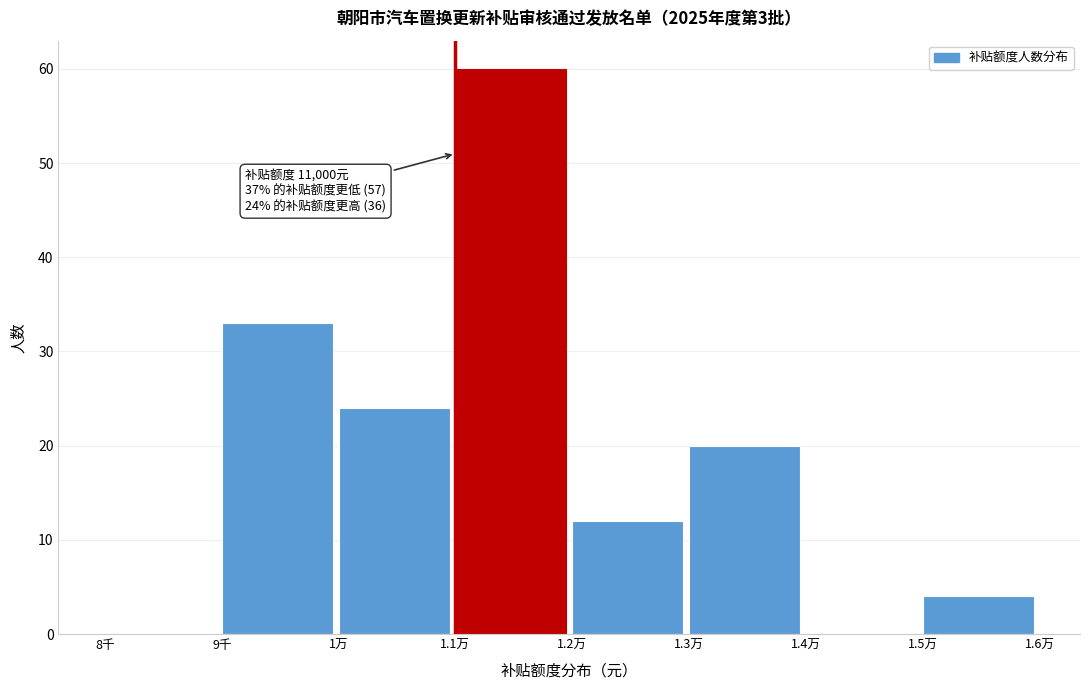

Reading left to right, what are all the values shown in this chart?

8千=0	9千=33	1万=24	1.1万=60	1.2万=12	1.3万=20	1.4万=0	1.5万=4